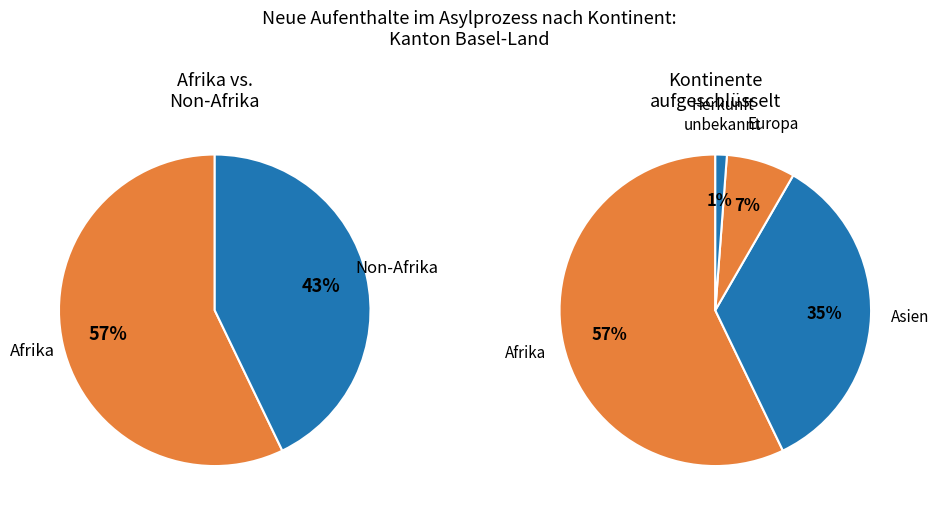

Rank the categories by value from highest to lowest.

Afrika, Asien, Europa, Herkunft unbekannt